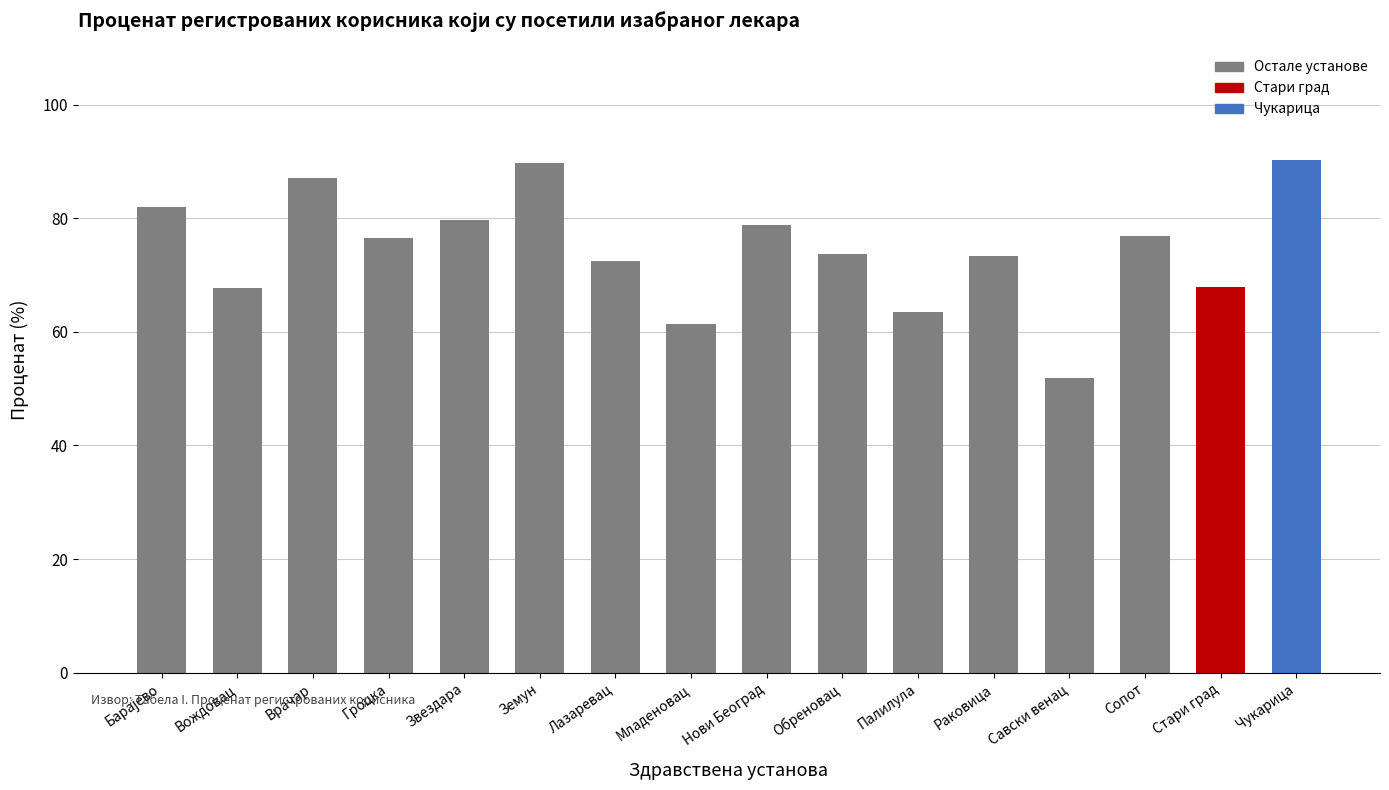

What is the label of the 6th bar from the left?

Земун